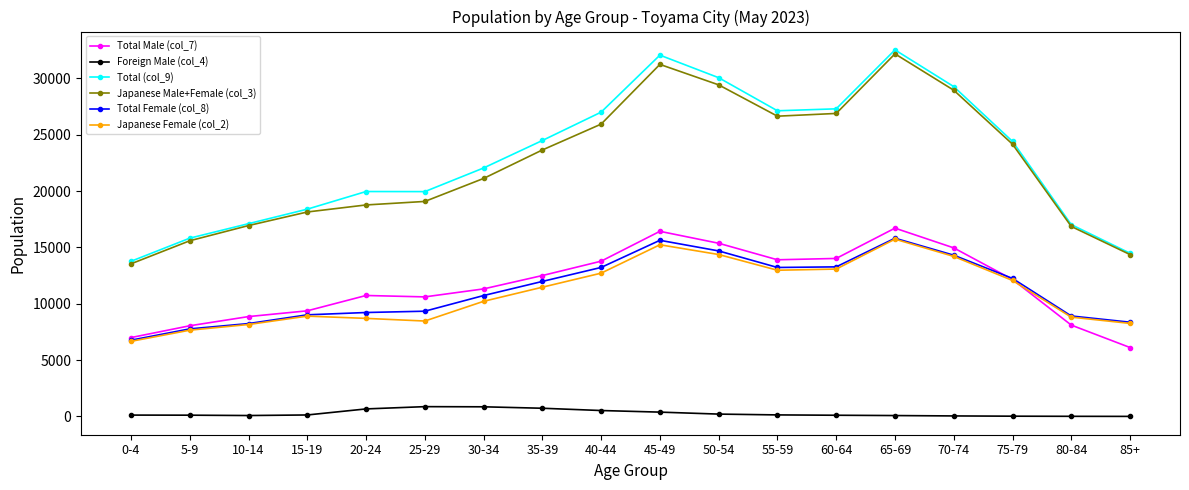

What is the difference between the maximum and second lowest values in the Japanese Female (col_2) series?

8075